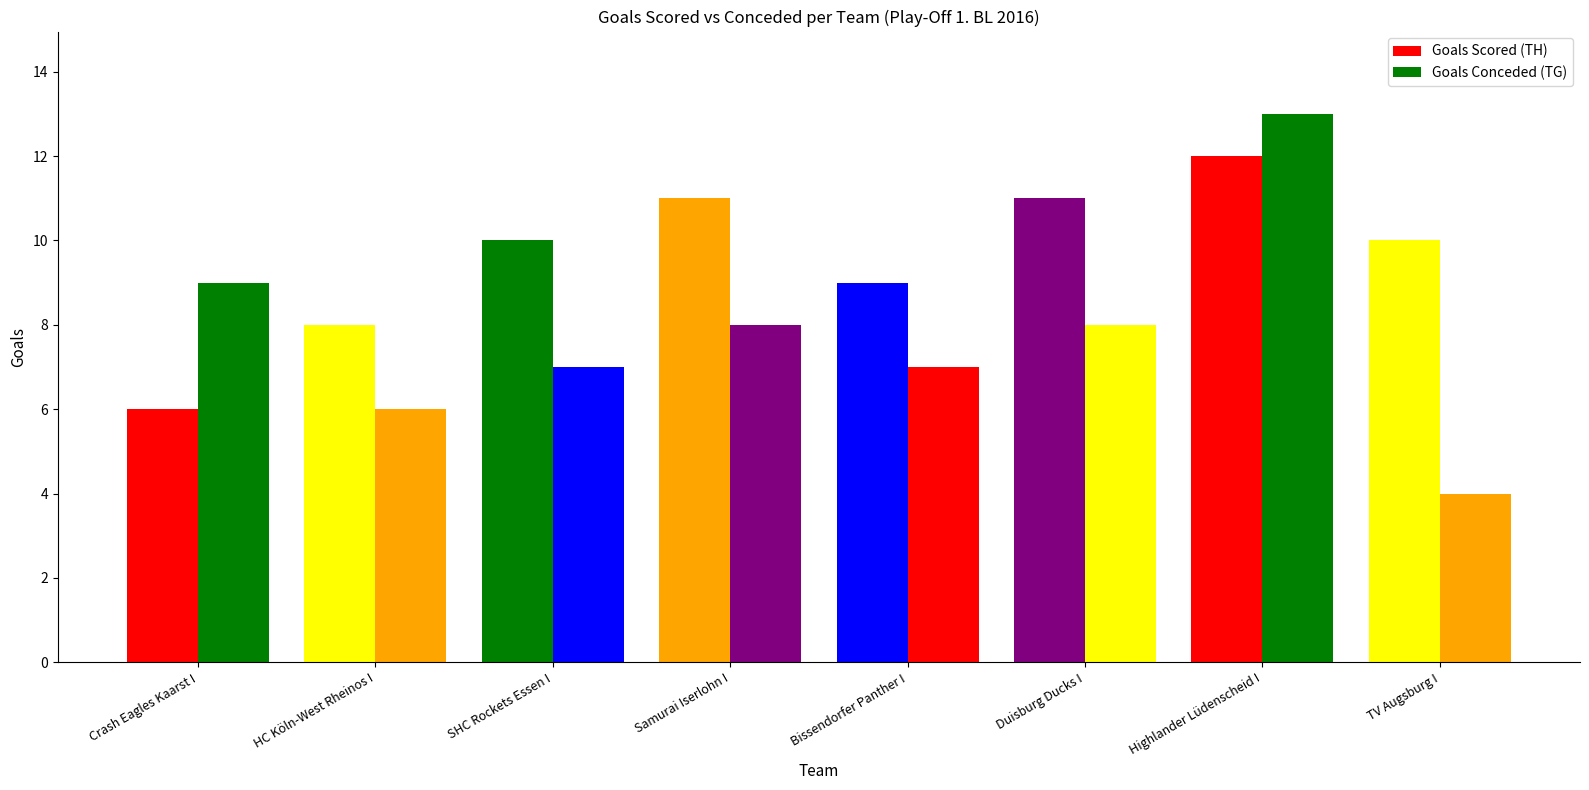

Reading left to right, transcribe all the data shown in this chart.

Goals Scored (TH): 6	8	10	11	9	11	12	10
Goals Conceded (TG): 9	6	7	8	7	8	13	4